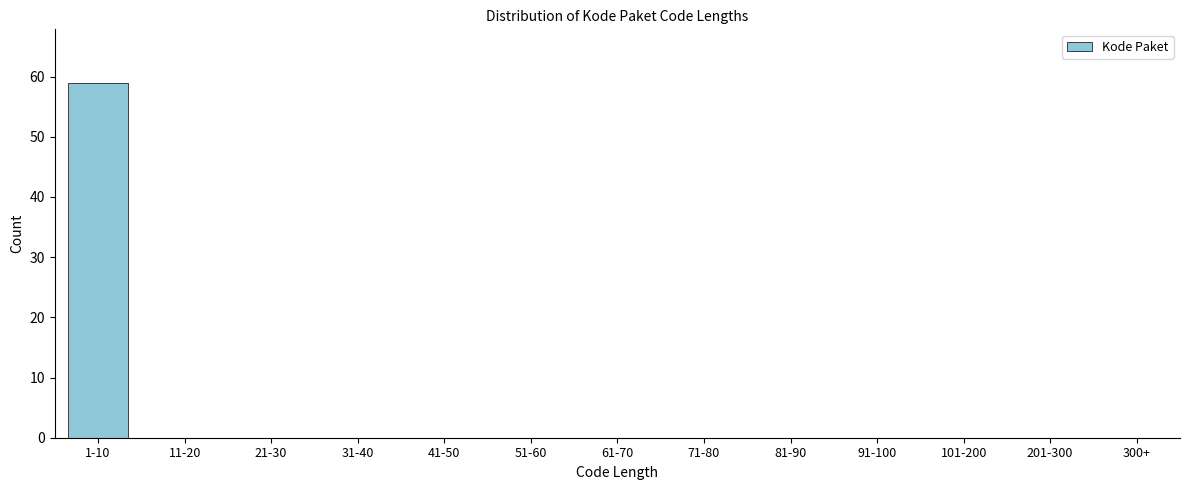

Reading left to right, list all the values displayed in this chart.

1-10=59	11-20=0	21-30=0	31-40=0	41-50=0	51-60=0	61-70=0	71-80=0	81-90=0	91-100=0	101-200=0	201-300=0	300+=0